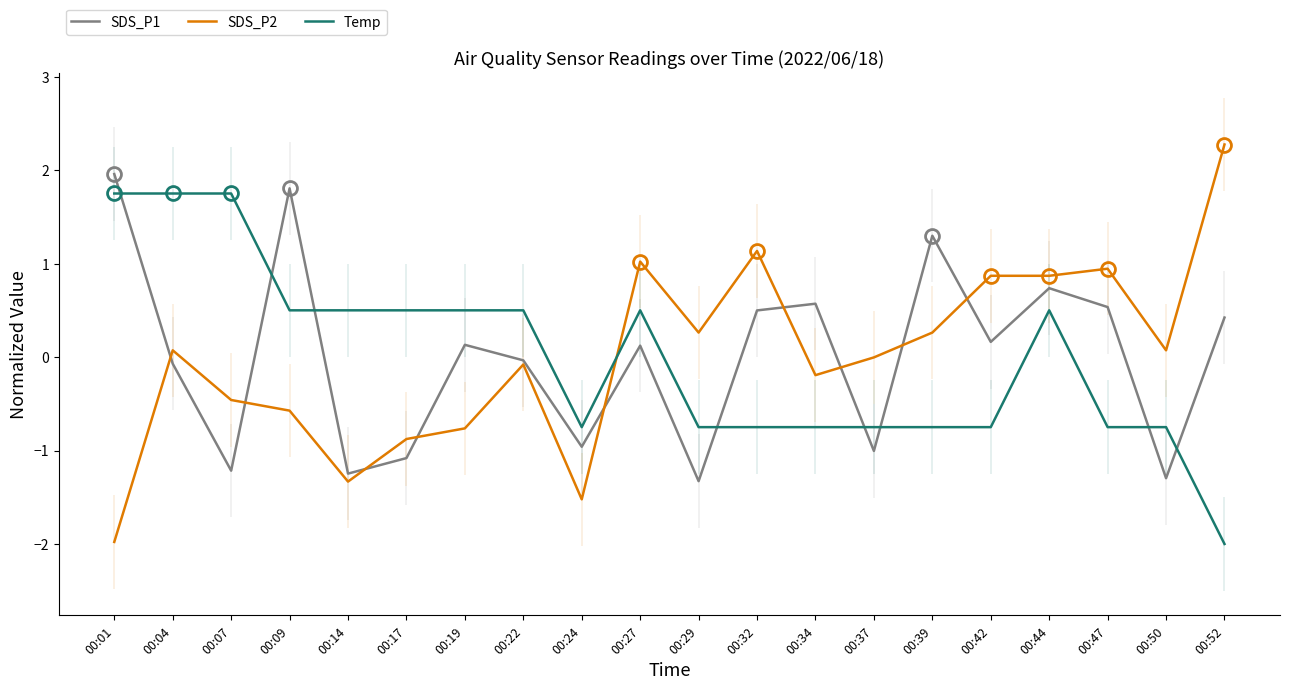

What are all the series names shown in the legend?

SDS_P1, SDS_P2, Temp